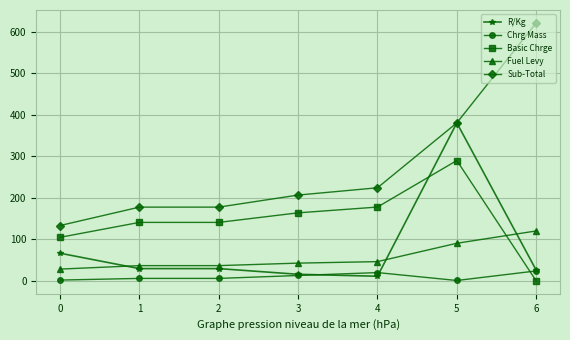

True or false: Fuel Levy and Sub-Total intersect in this chart.

False